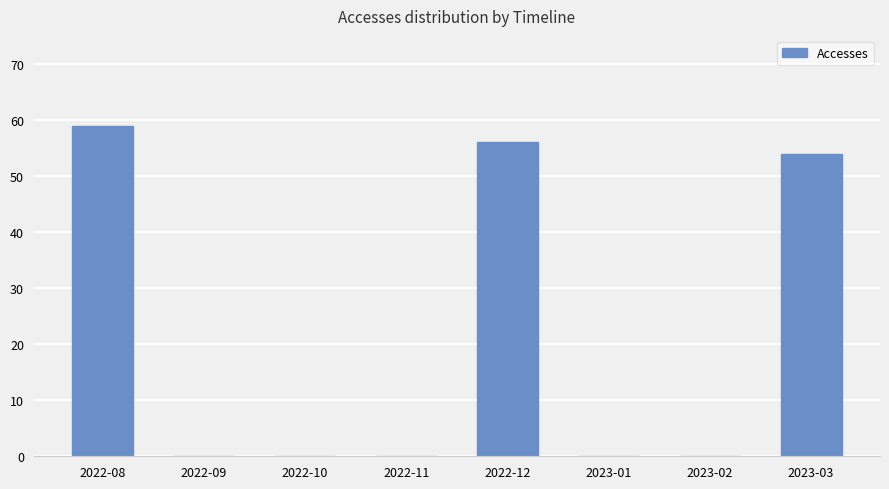

Reading left to right, what are all the values shown in this chart?

59	0	0	0	56	0	0	54